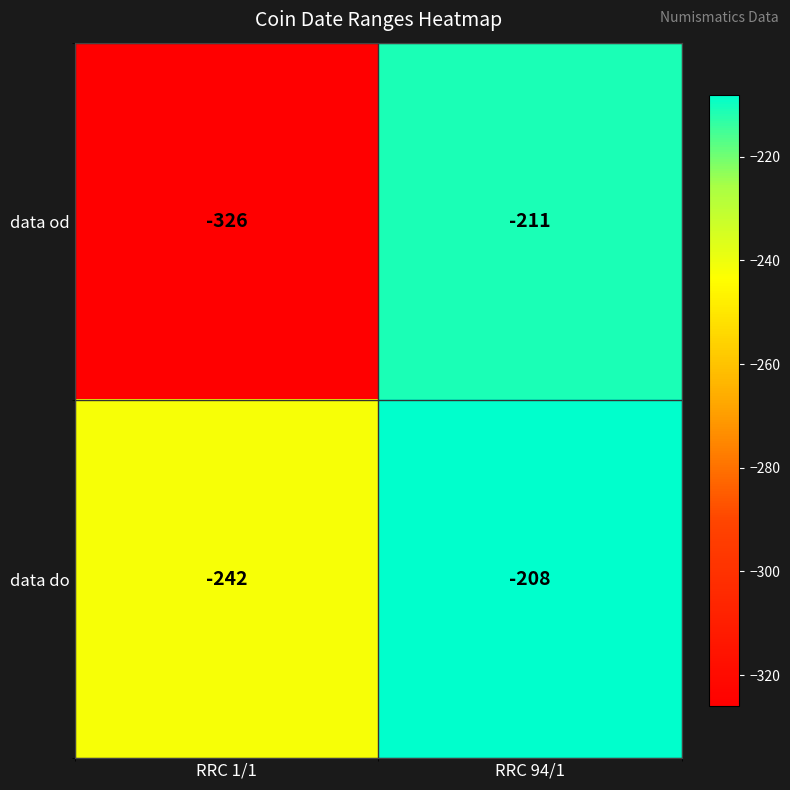

What is the total value across all series at RRC 94/1?

-419